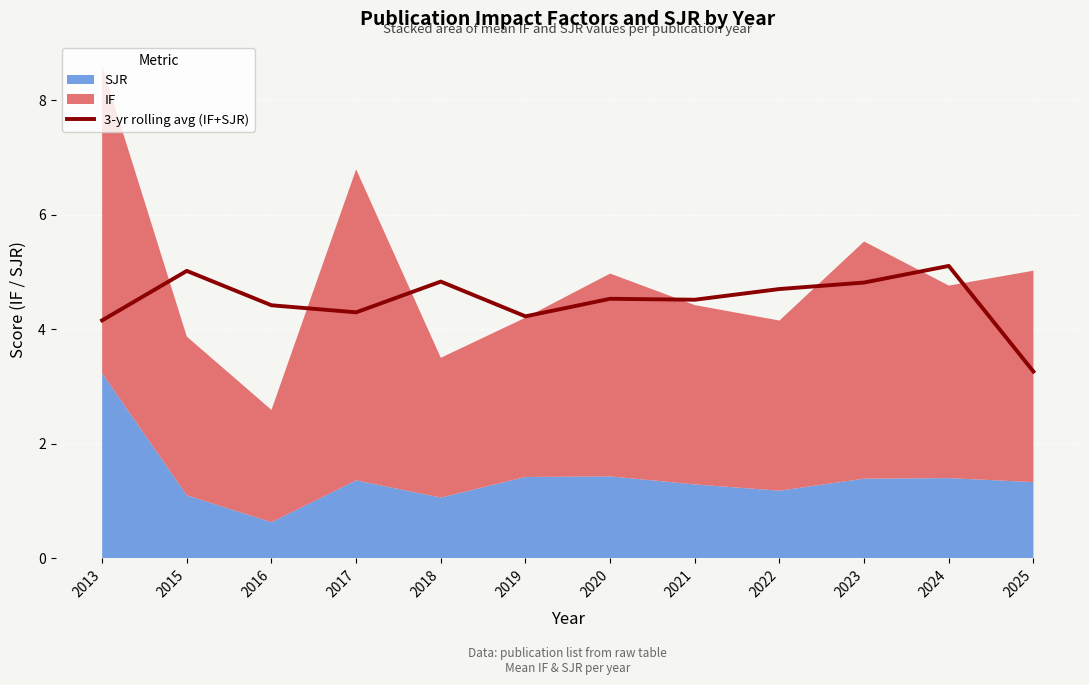

Read the value at 2023.

4.8